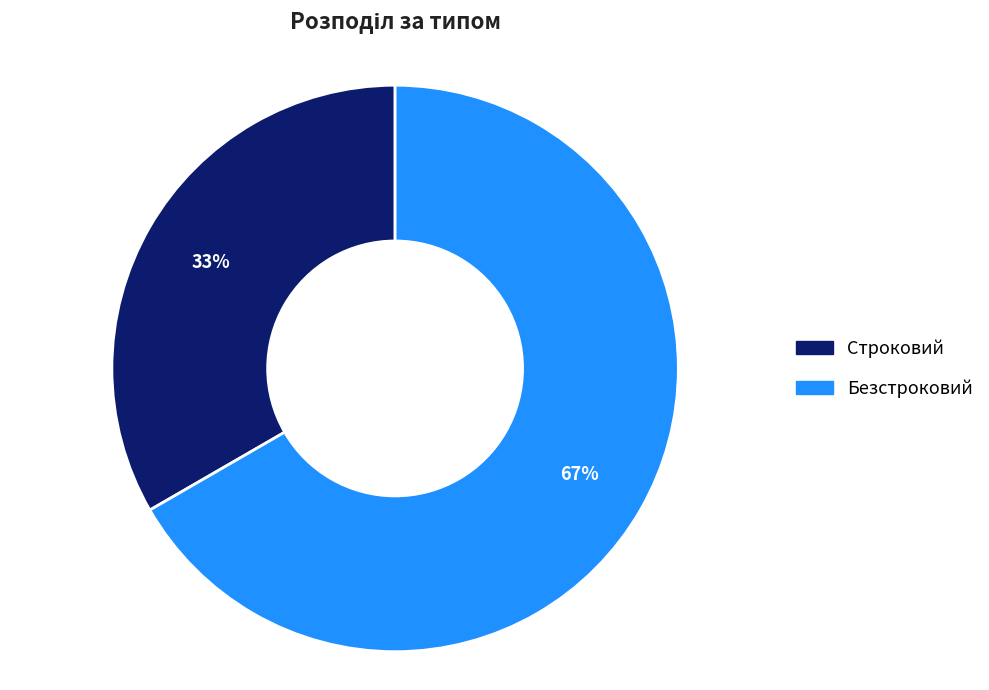

Between Строковий and Безстроковий, which is larger?

Безстроковий